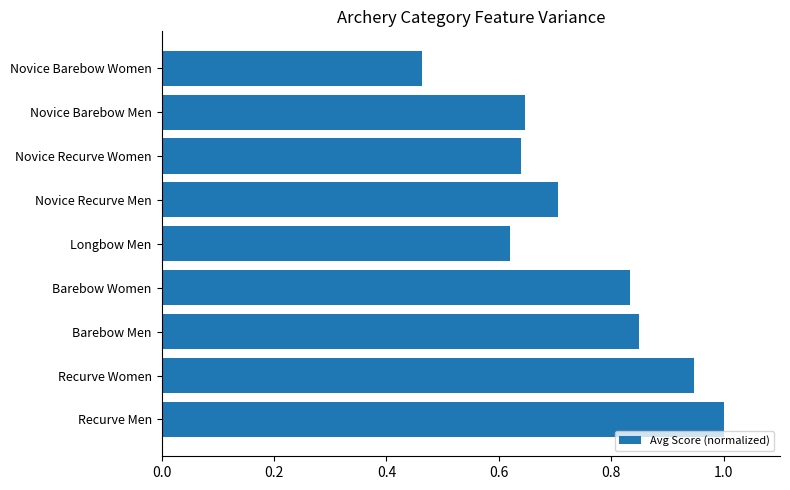

Is it true that the value at Barebow Men is 1.3?

False